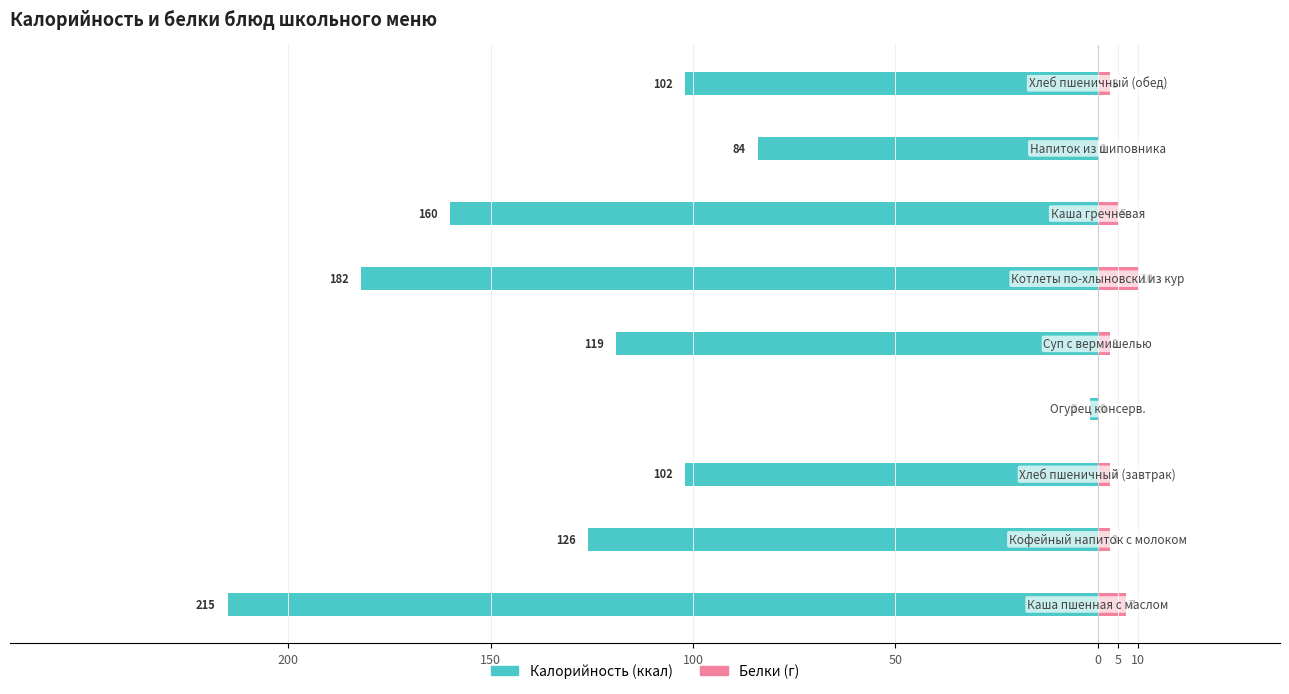

How many values in the Белки series exceed 3?

3